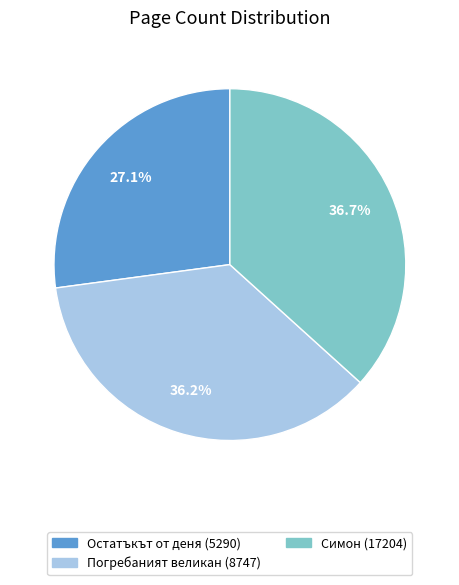

Between Симон (17204) and Остатъкът от деня (5290), which is larger?

Симон (17204)